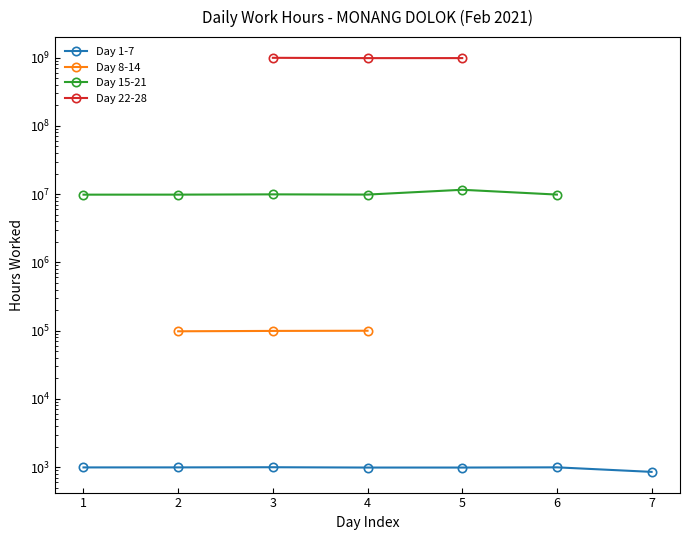

True or false: Day 1-7 and Day 8-14 intersect in this chart.

False